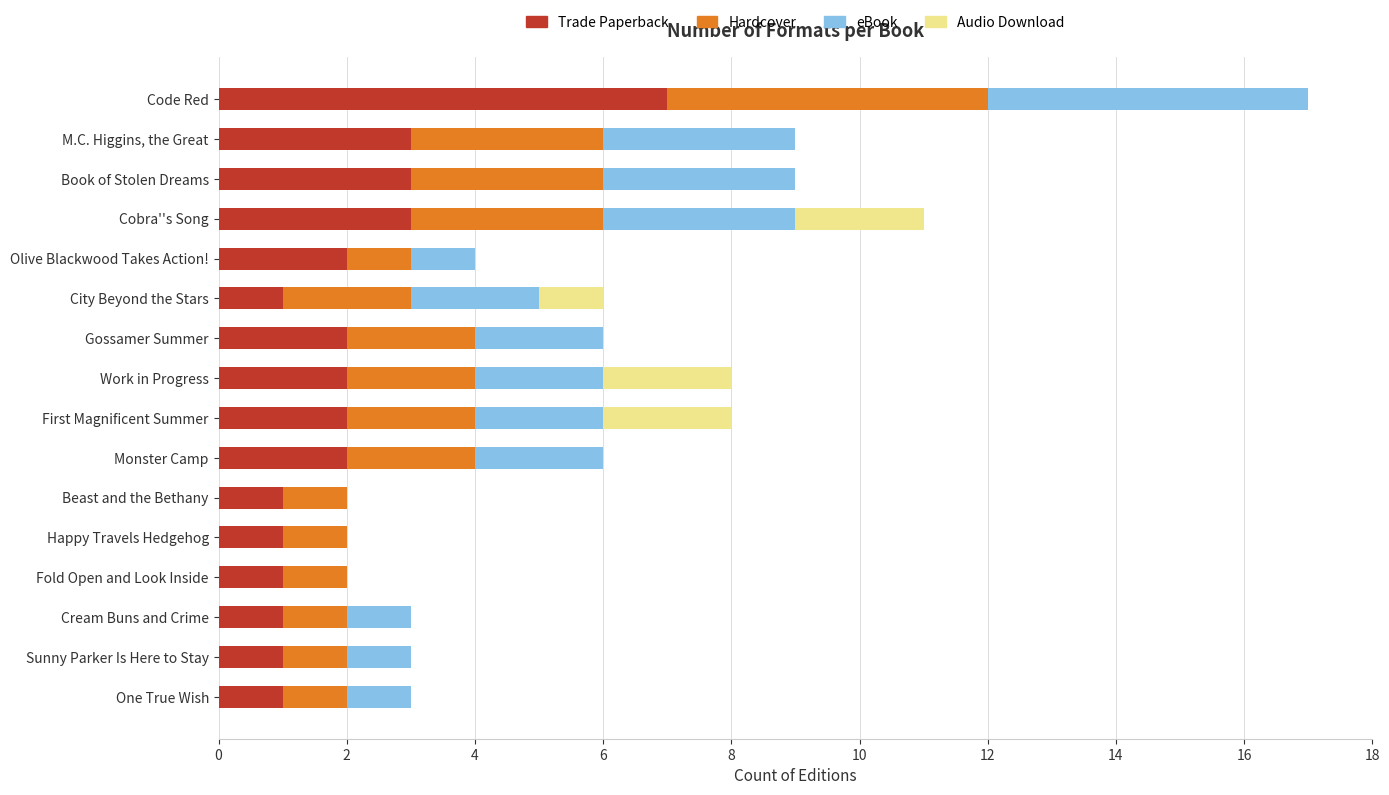

What is the total value across all series at Cream Buns and Crime?

3